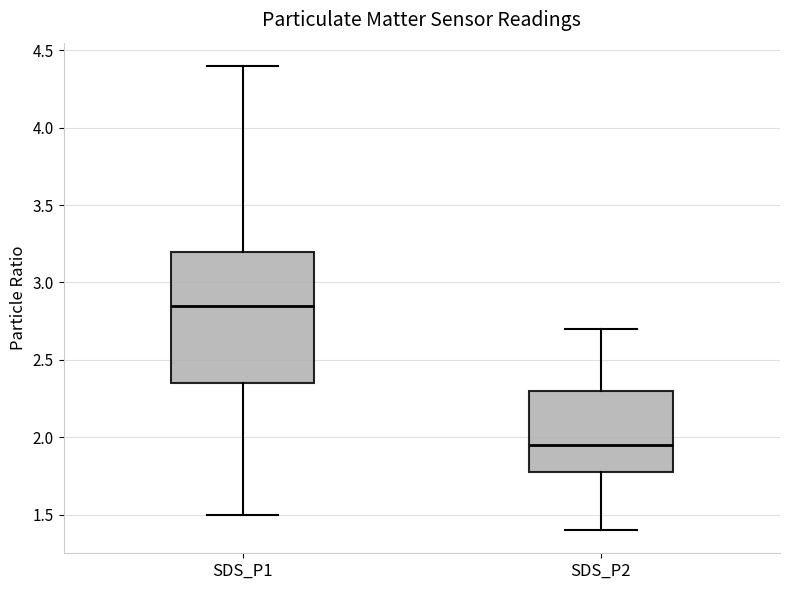

Where is the lower edge of the box for SDS_P1 on the y-axis? The values are not printed on the chart, so give them approximately, as read against the axis.

2.35